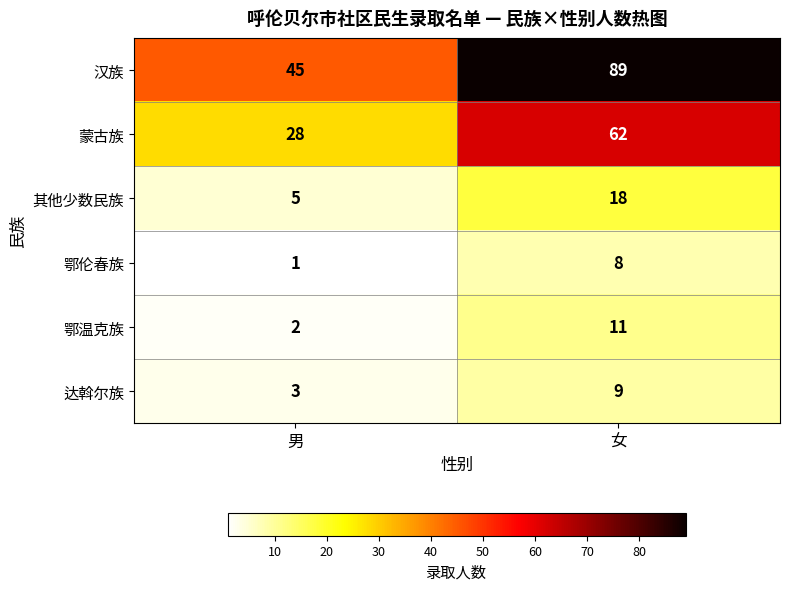

The value of 鄂温克族 at 男 is 3. True or false?

False